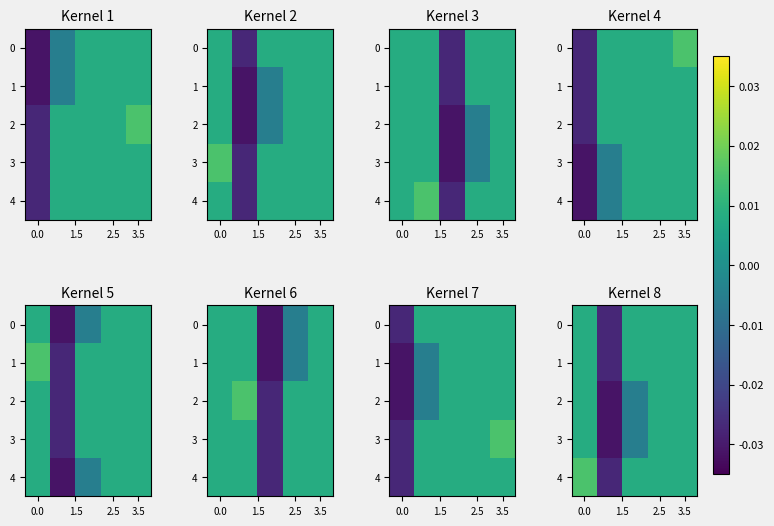

True or false: 3 has a value of 0.0 at 0.0.

False